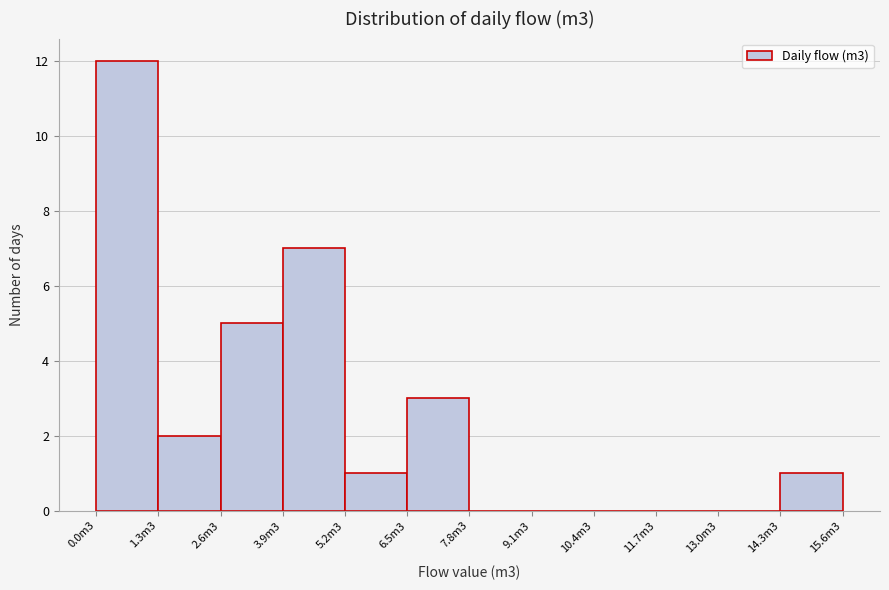

Reading left to right, list all the values displayed in this chart.

0.0m3=12	1.3m3=2	2.6m3=5	3.9m3=7	5.2m3=1	6.5m3=3	7.8m3=0	9.1m3=0	10.4m3=0	11.7m3=0	13.0m3=0	14.3m3=1